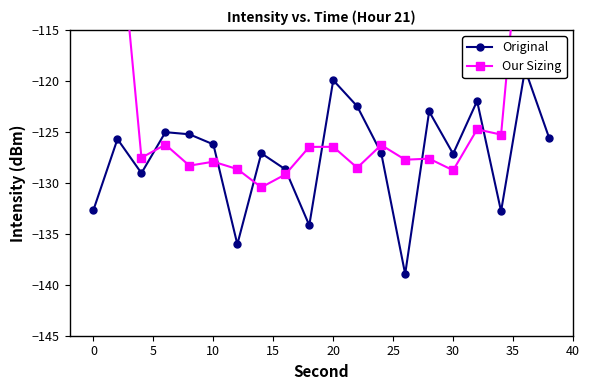

What are all the series names shown in the legend?

Original, Our Sizing